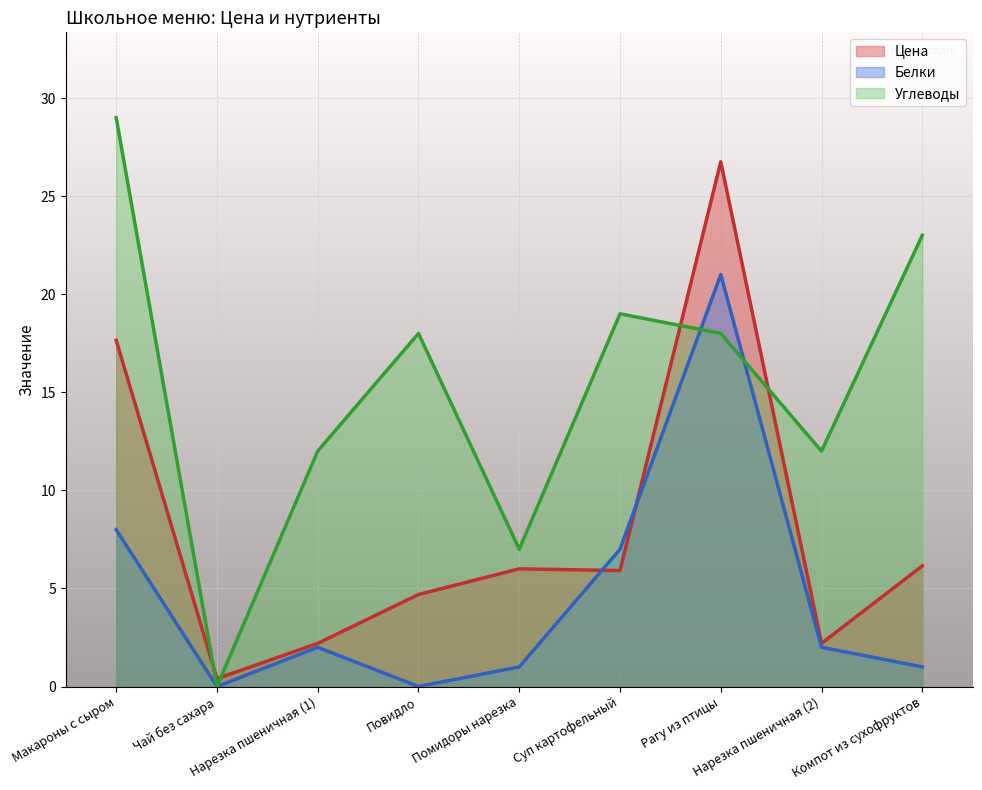

What is the difference between the maximum and minimum values in the Углеводы series?

29.0